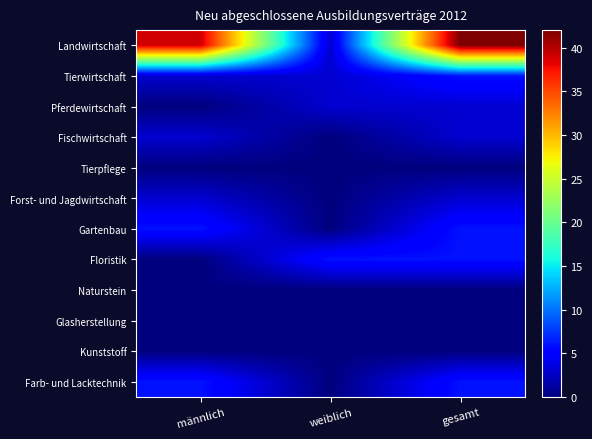

Reading right to left, transcribe all the data shown in this chart.

Landwirtschaft: gesamt=42	weiblich=3	männlich=39
Tierwirtschaft: gesamt=6	weiblich=3	männlich=3
Pferdewirtschaft: gesamt=3	weiblich=3	männlich=0
Fischwirtschaft: gesamt=3	weiblich=0	männlich=3
Tierpflege: gesamt=0	weiblich=0	männlich=0
Forst- und Jagdwirtschaft: gesamt=3	weiblich=0	männlich=3
Gartenbau: gesamt=6	weiblich=0	männlich=6
Floristik: gesamt=6	weiblich=6	männlich=0
Naturstein: gesamt=0	weiblich=0	männlich=0
Glasherstellung: gesamt=0	weiblich=0	männlich=0
Kunststoff: gesamt=0	weiblich=0	männlich=0
Farb- und Lacktechnik: gesamt=6	weiblich=0	männlich=6